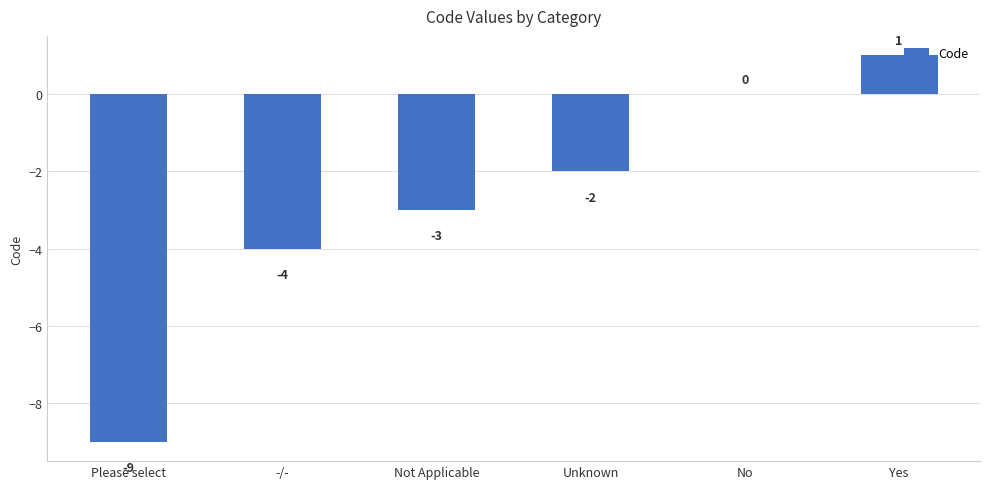

Count the number of data series in this chart.

1